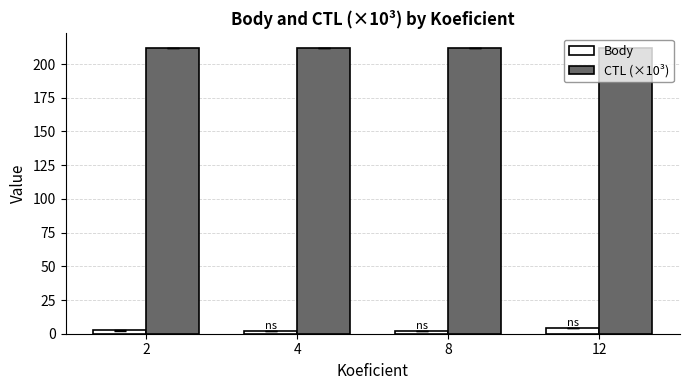

Which series has the largest range (max minus min)?

Body